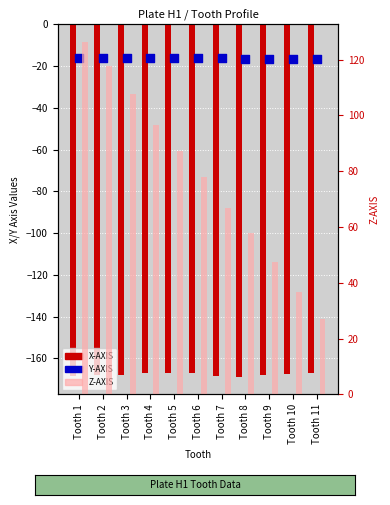

Which series reaches the minimum Y coordinate?

X-AXIS